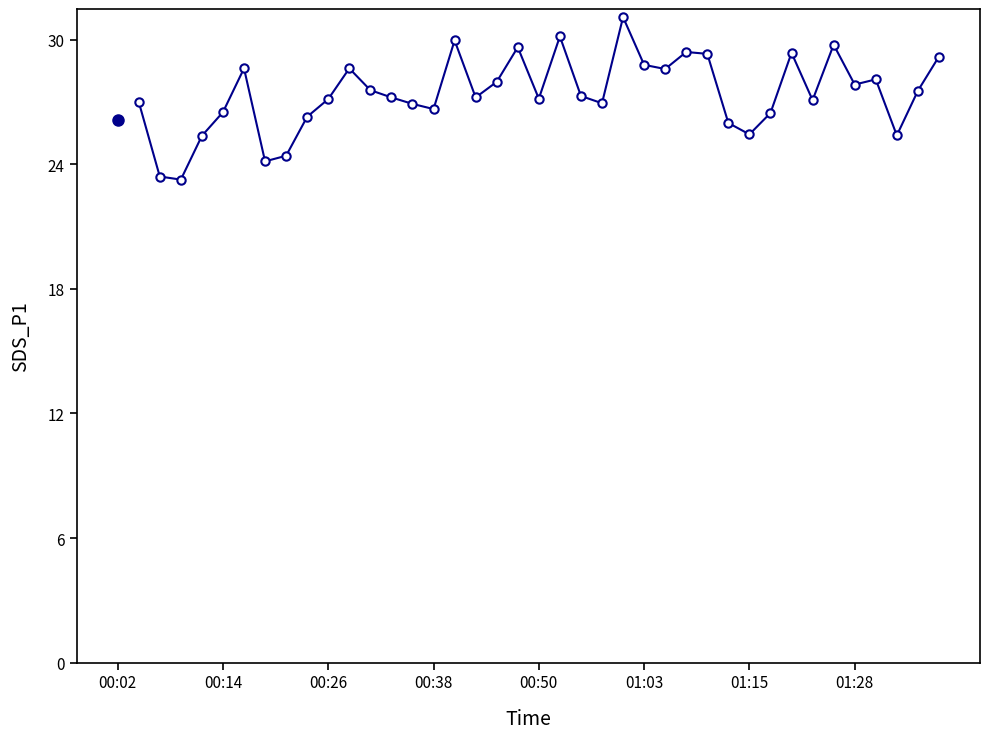

What is the value of the 26th point from the left?

28.6